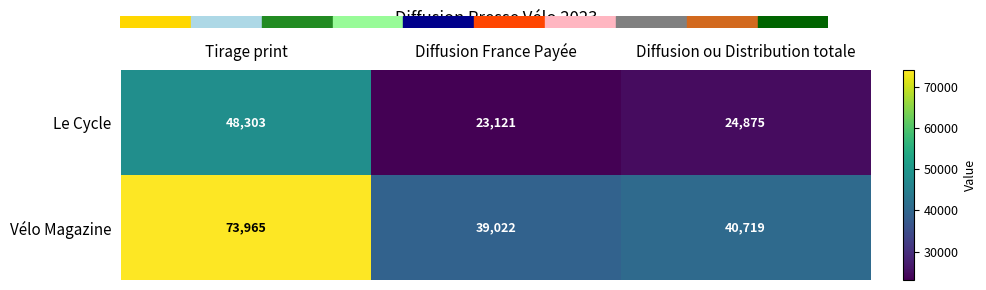

How many series are shown in this chart?

2